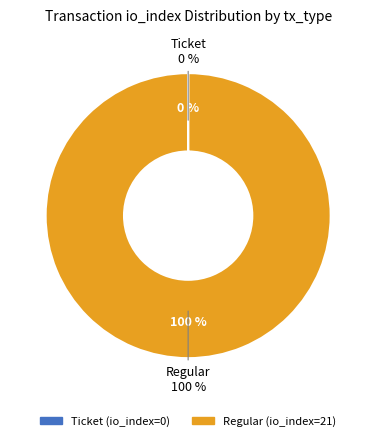

How many slices are in this pie chart?

2